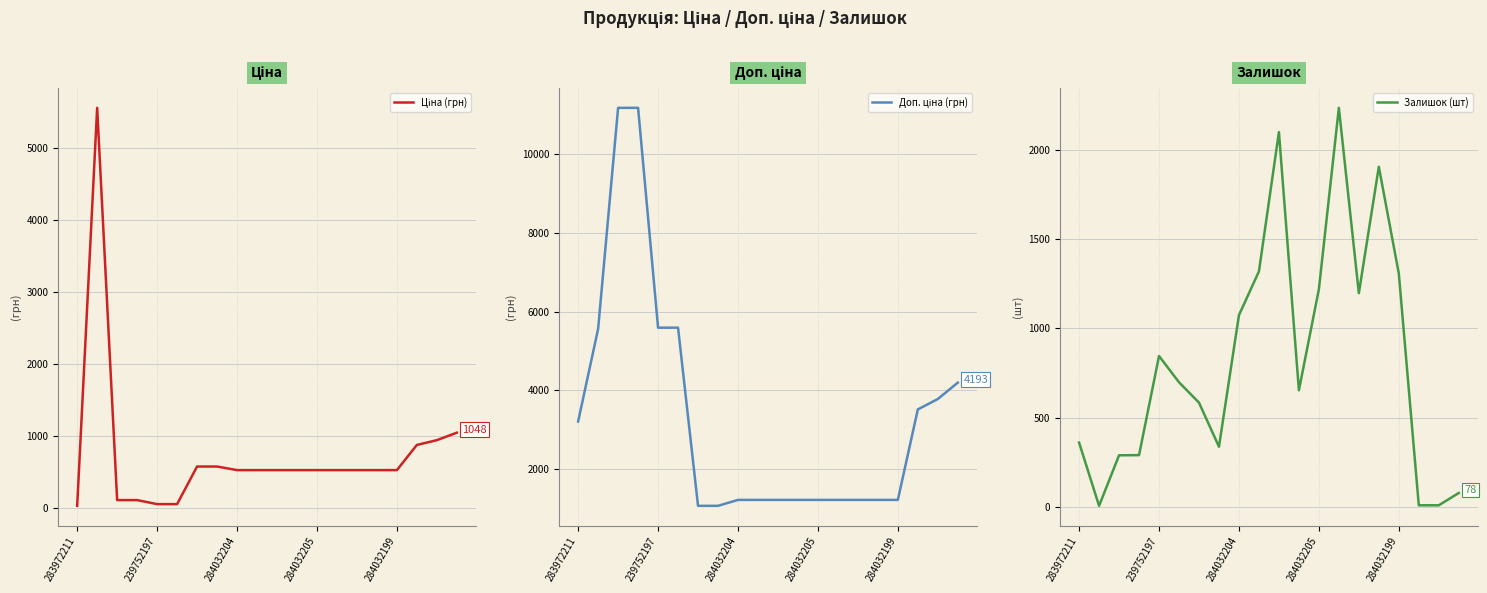

After their last crossing, which series has the higher values: Ціна (грн) or Залишок (шт)?

Ціна (грн)